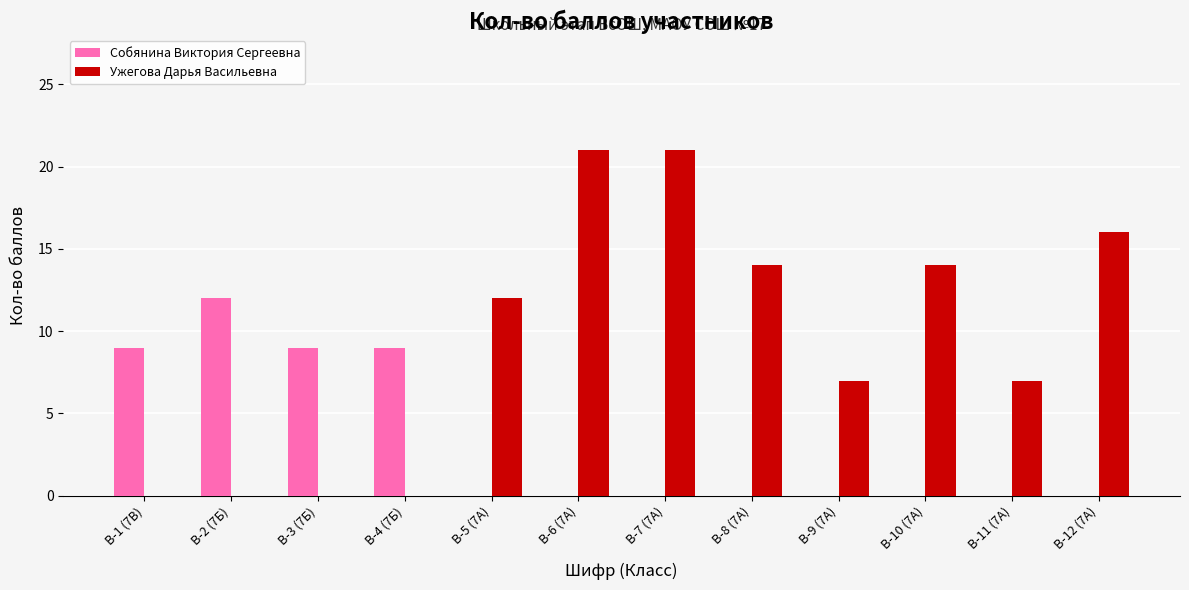

Count the number of data series in this chart.

2